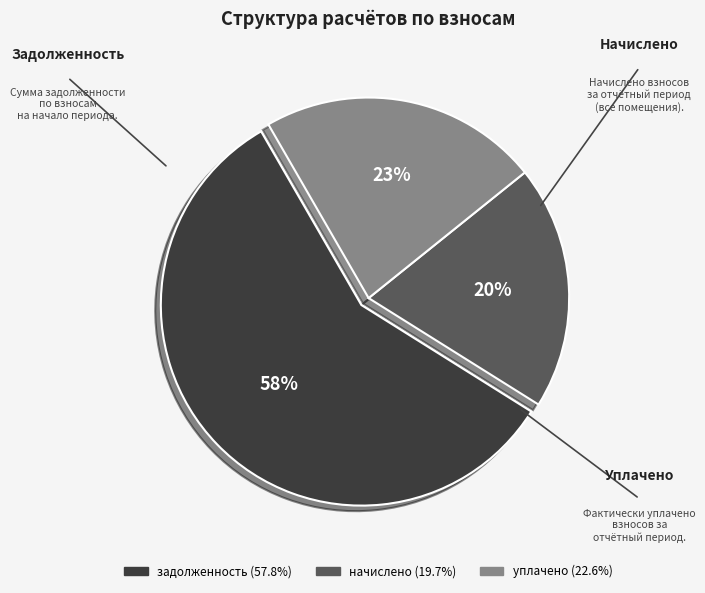

Does any single category account for the majority?

Yes